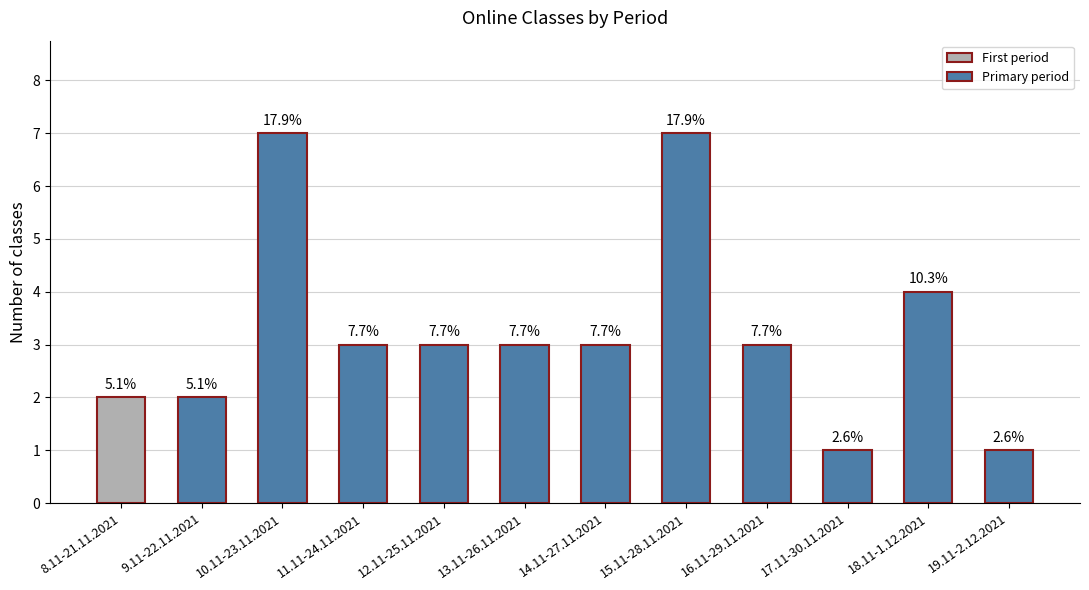

Reading right to left, extract all data points from this chart.

19.11-2.12.2021=1	18.11-1.12.2021=4	17.11-30.11.2021=1	16.11-29.11.2021=3	15.11-28.11.2021=7	14.11-27.11.2021=3	13.11-26.11.2021=3	12.11-25.11.2021=3	11.11-24.11.2021=3	10.11-23.11.2021=7	9.11-22.11.2021=2	8.11-21.11.2021=2